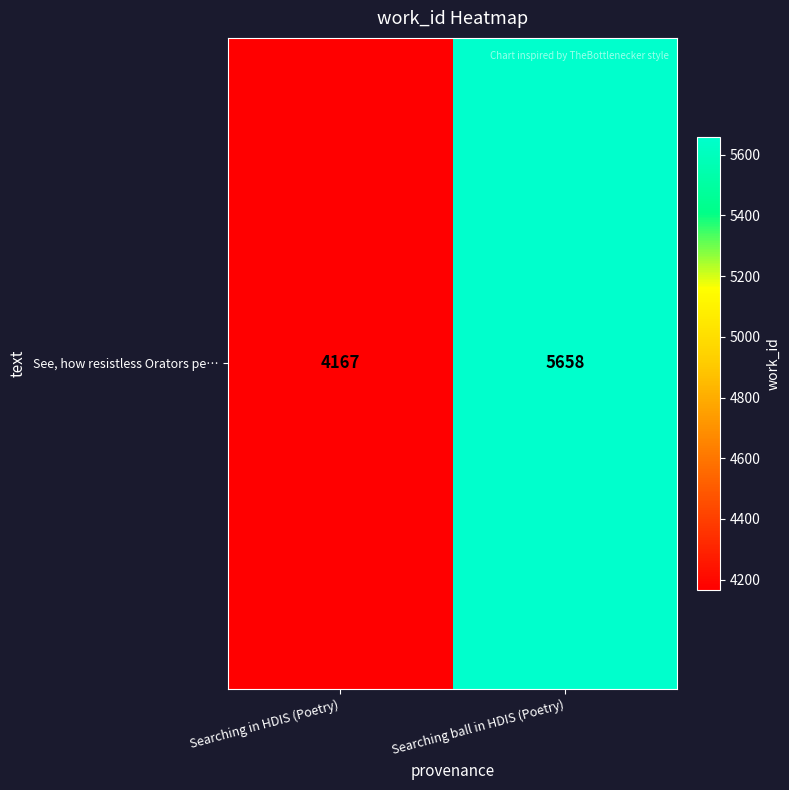

What is the approximate value at Searching ball in HDIS (Poetry), to the nearest 50?

5650